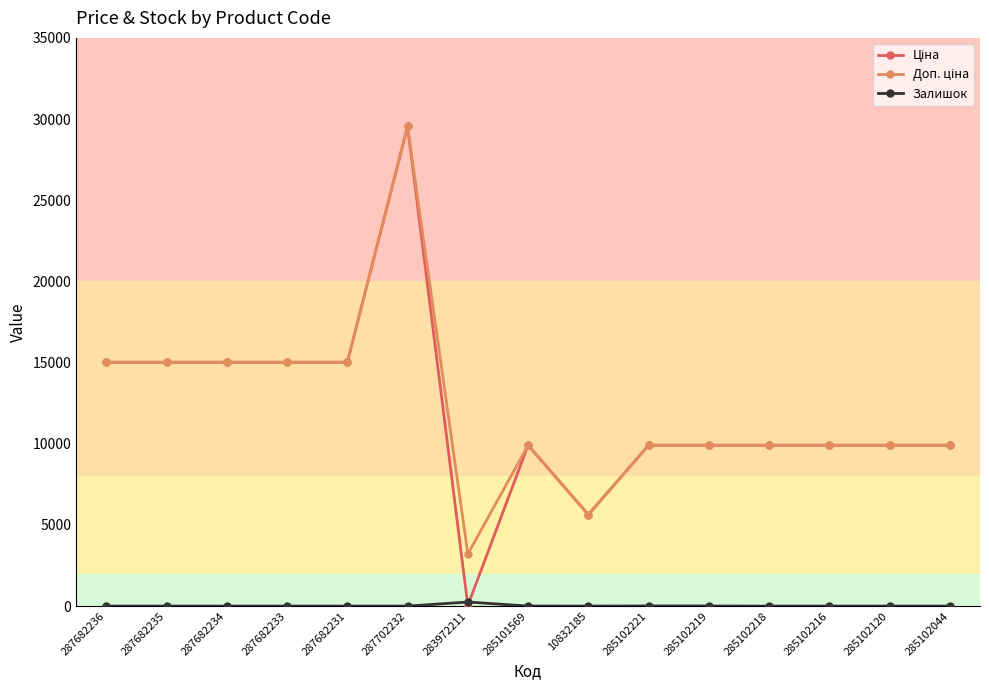

At which category is the sum across all series the highest?

287702232